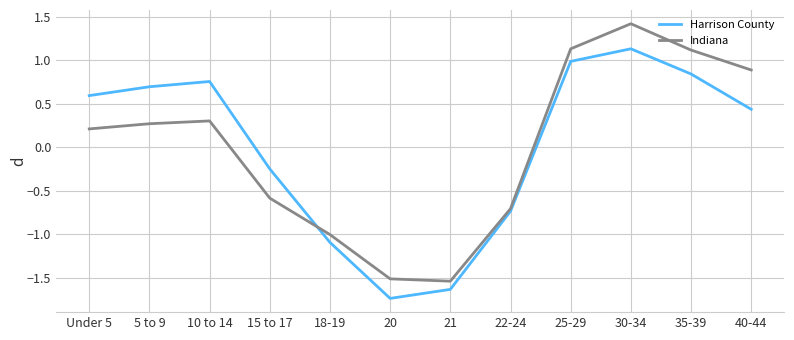

At which category does the chart reach its minimum across all series?

20